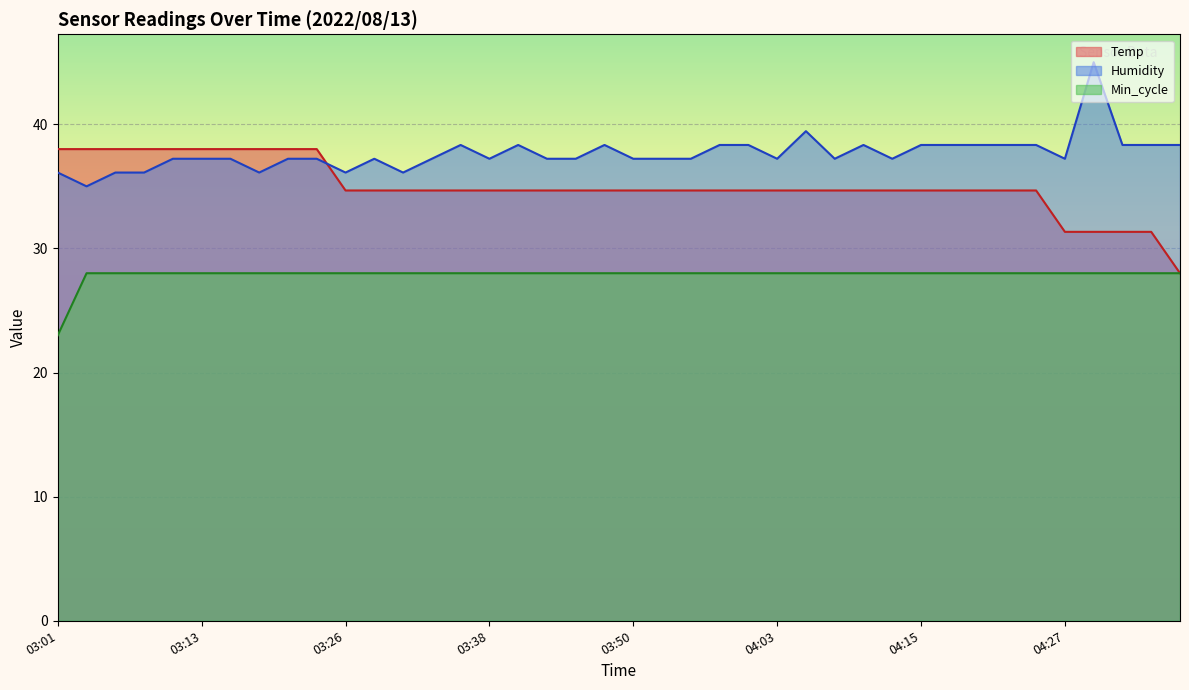

True or false: Temp and Humidity intersect in this chart.

True